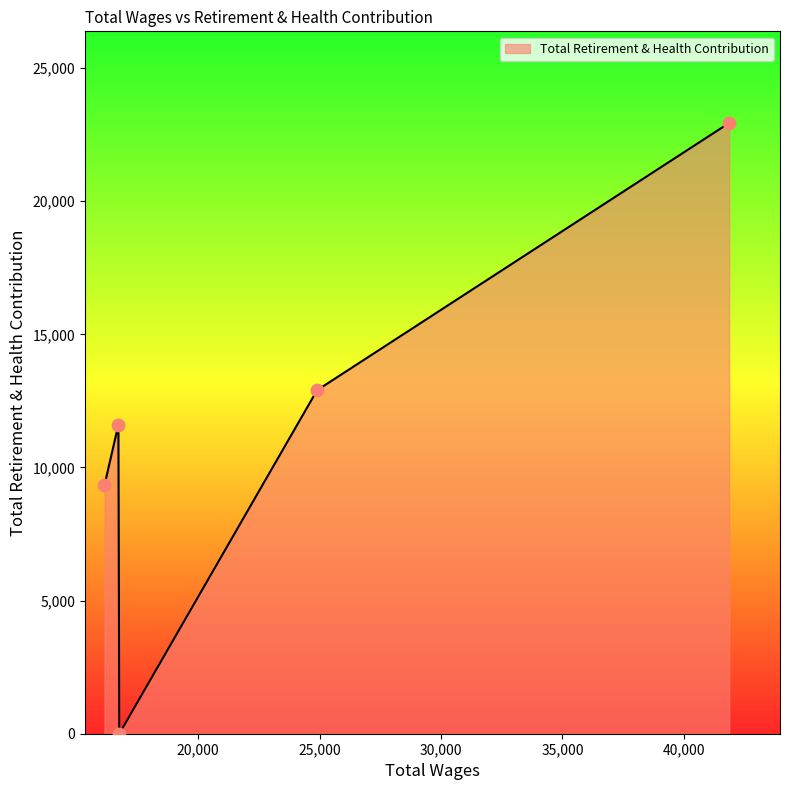

True or false: the data has more than 2 interior local peaks.

False